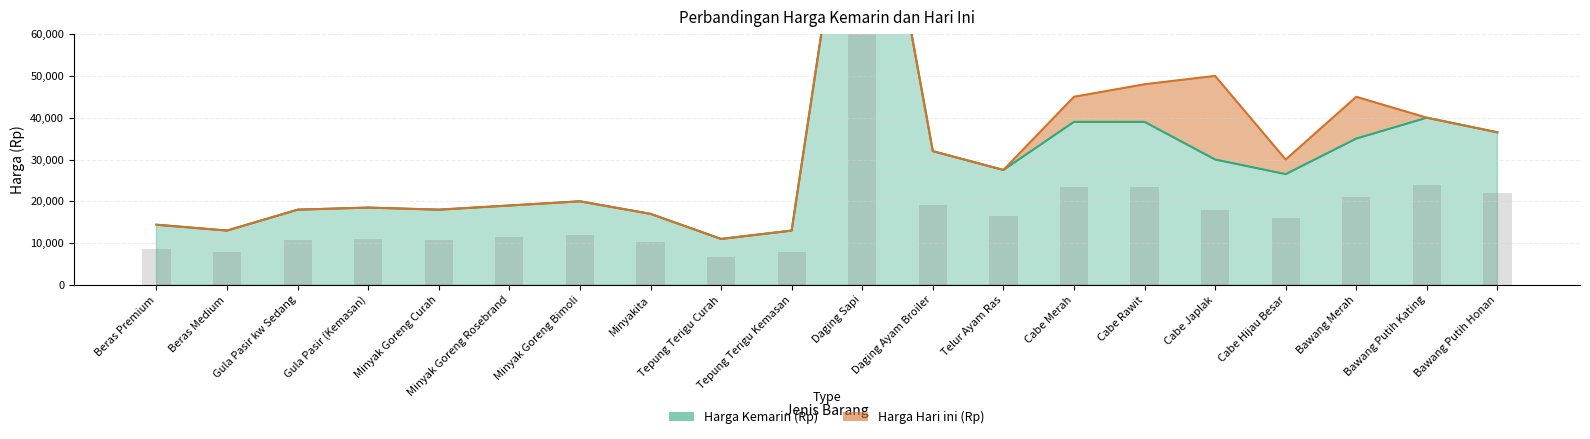

What is the sum of the Harga Kemarin (Rp) values at Daging Sapi and Minyak Goreng Rosebrand?

144000